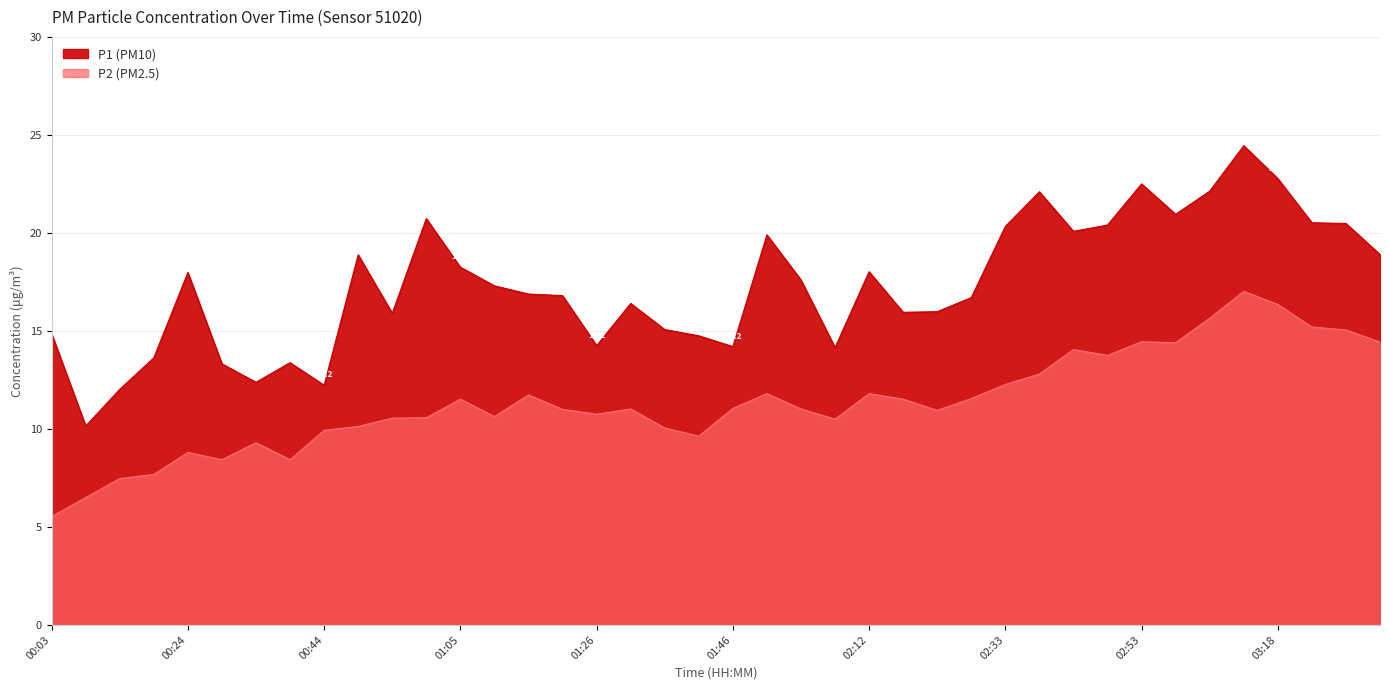

At which label does P2 first exceed 11?

01:05